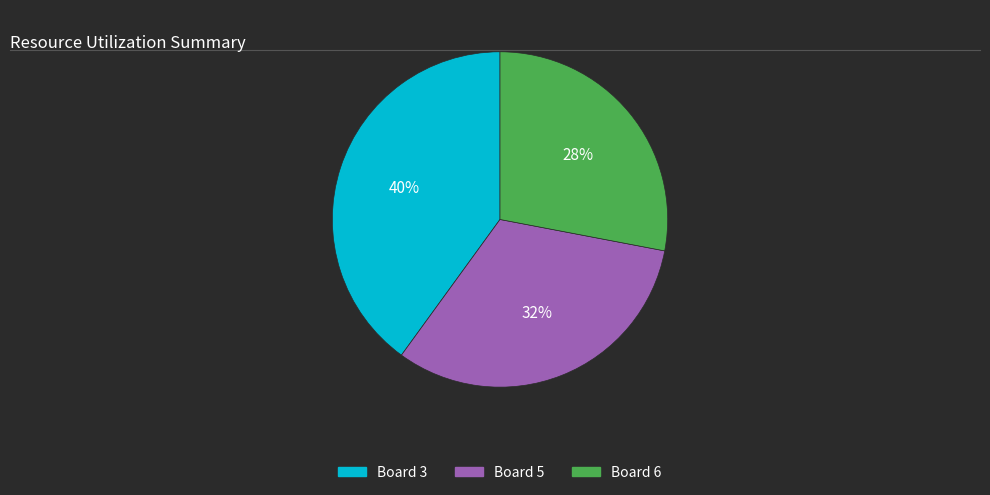

The Board 5 slice represents 18% of the pie. True or false?

False